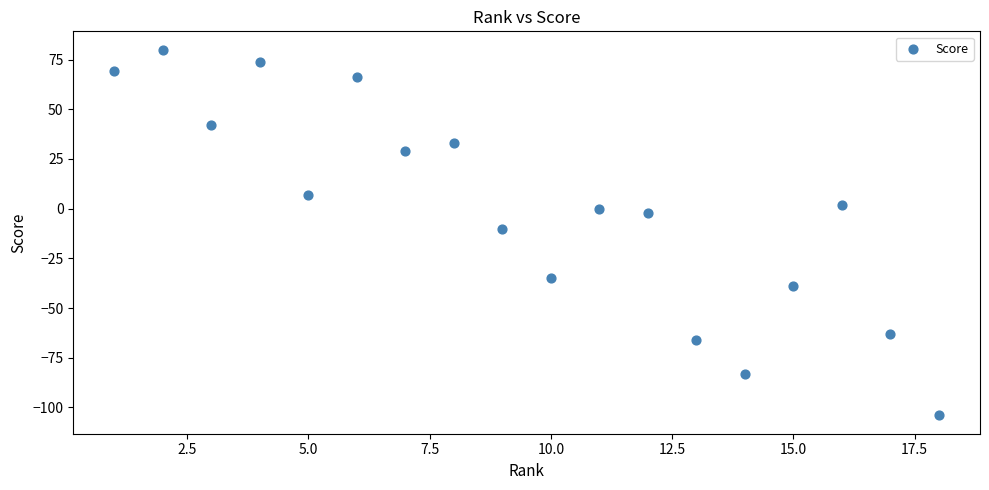

What is the range of Y values (max minus min)?

184